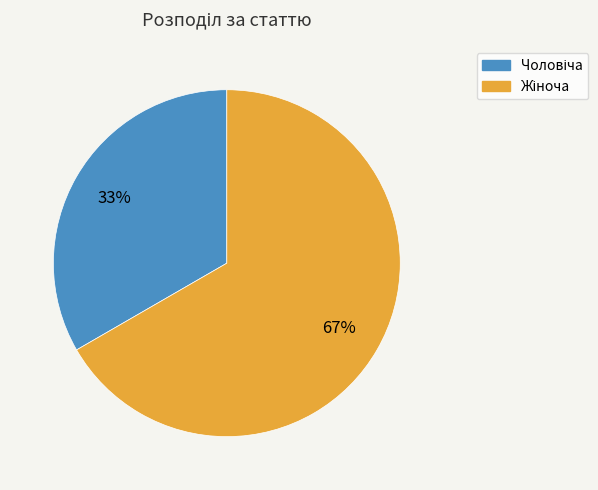

To the nearest percent, what is the average slice percentage?

50%